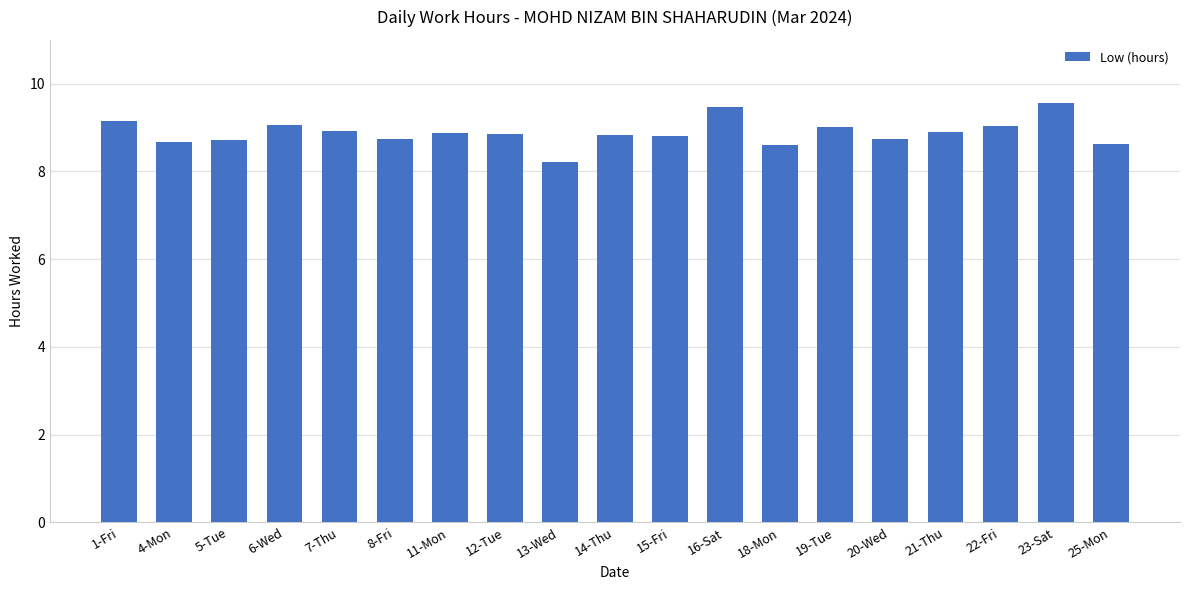

What is the sum of the values at 14-Thu and 21-Thu?

17.7